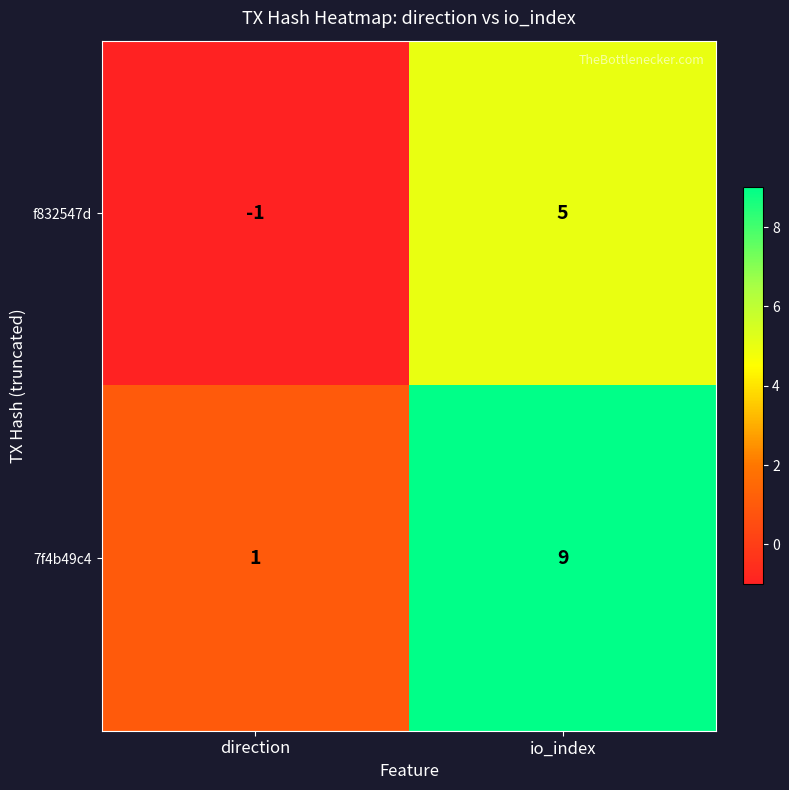

Which series changed the most between direction and io_index?

7f4b49c4